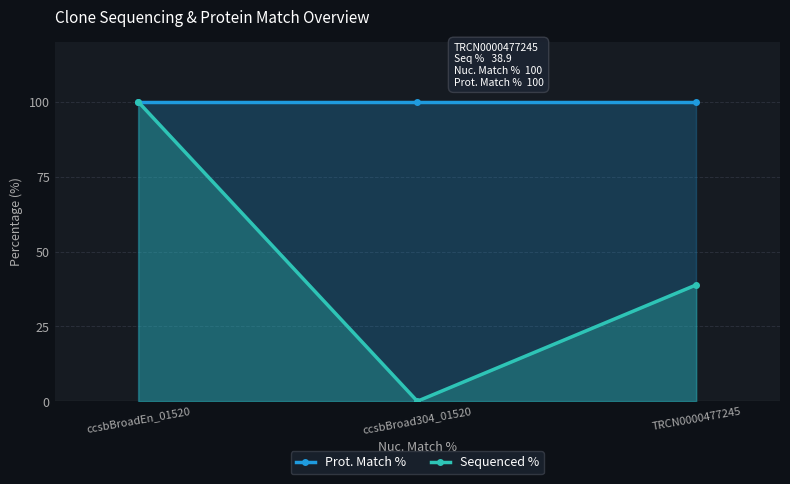

True or false: Sequenced % has a value of 0.0 at ccsbBroad304_01520.

True